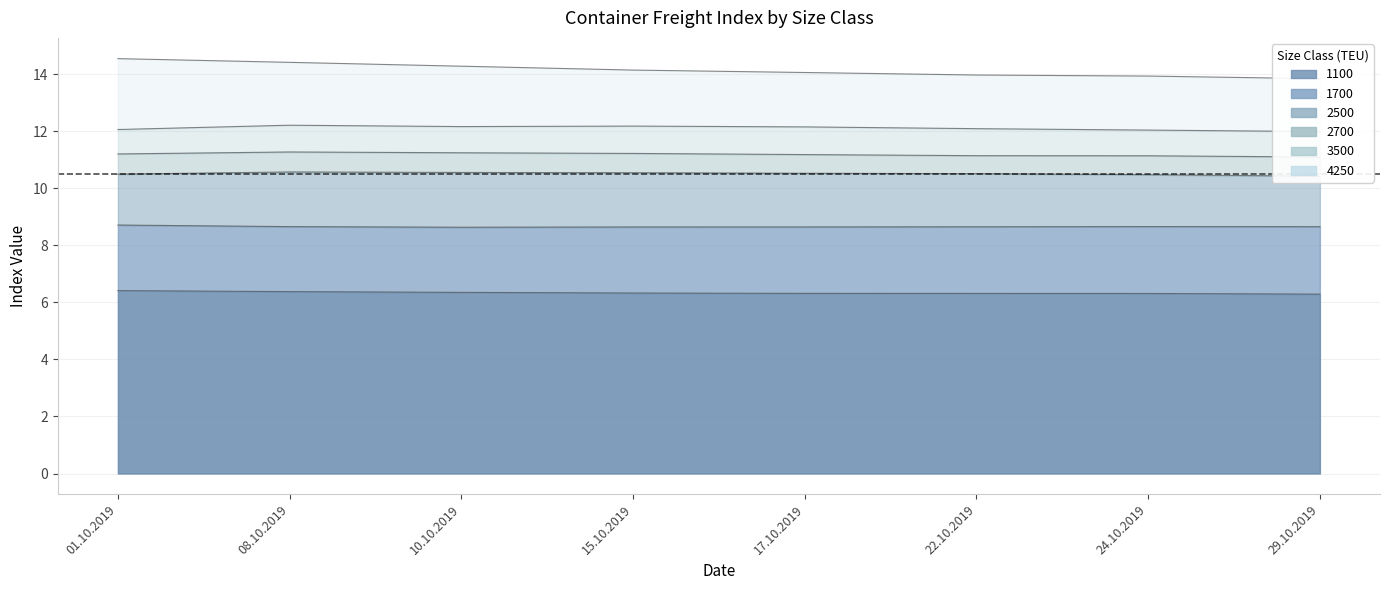

What is the sum of all 1700 values?

69.2